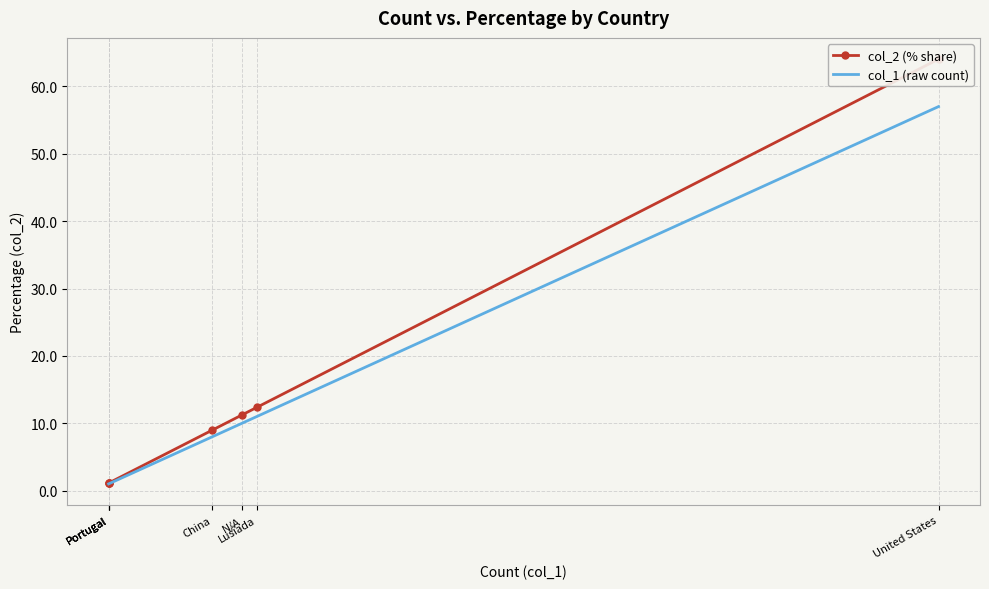

True or false: col_1 (raw count) and col_2 (% share) intersect in this chart.

False